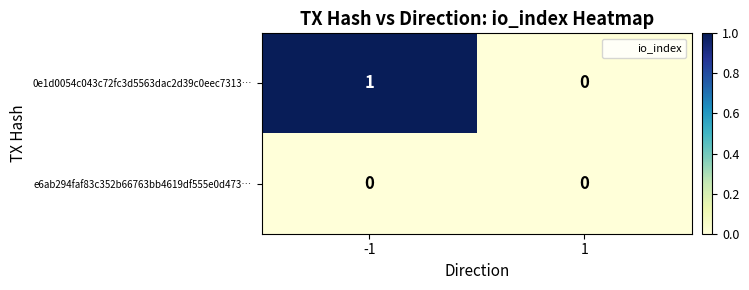

At which category does the chart reach its peak across all series?

-1